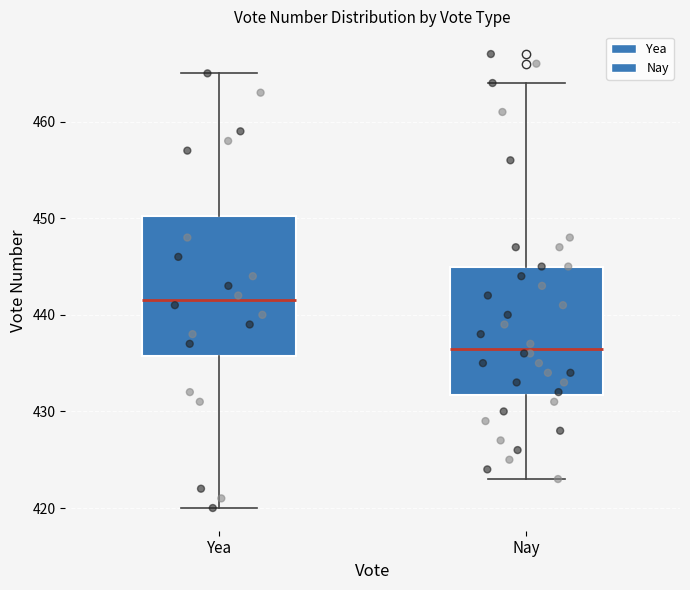

Which box has the highest median line?

Yea